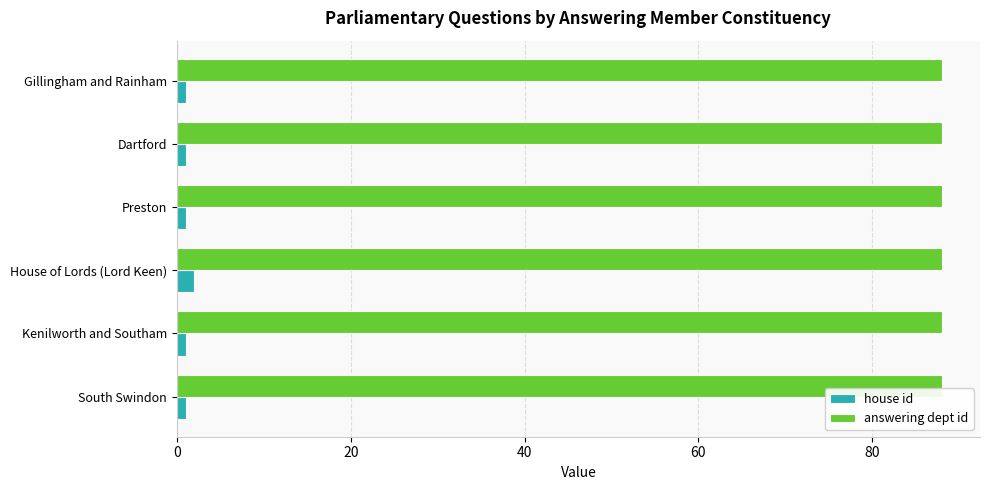

The answering dept id series shows 39 at South Swindon. True or false?

False